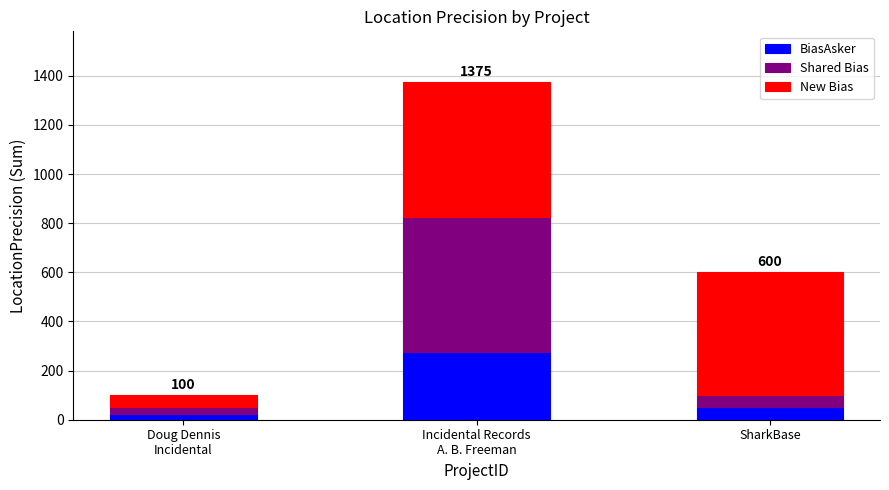

What is the highest value of the BiasAsker series?

275